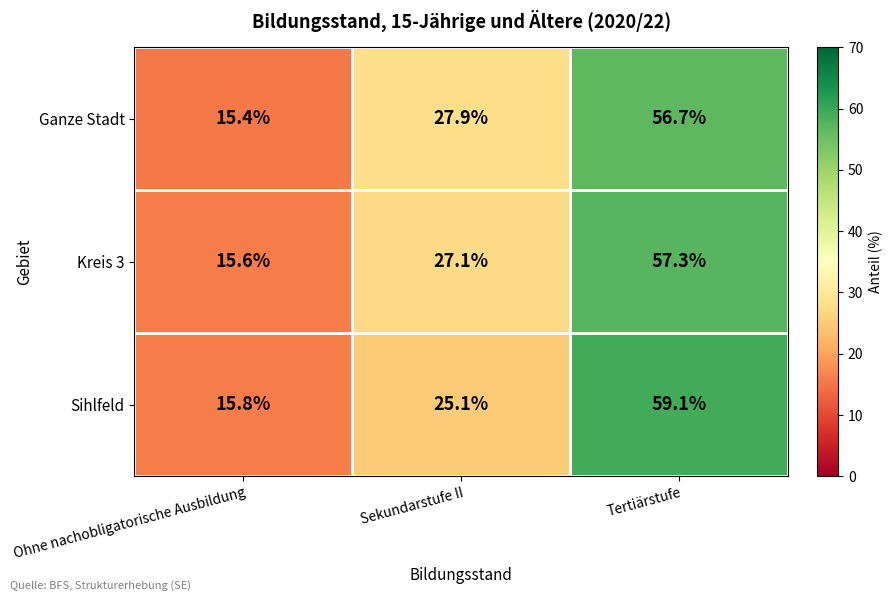

What is the spread (max minus min) of values at Sekundarstufe II?

2.8